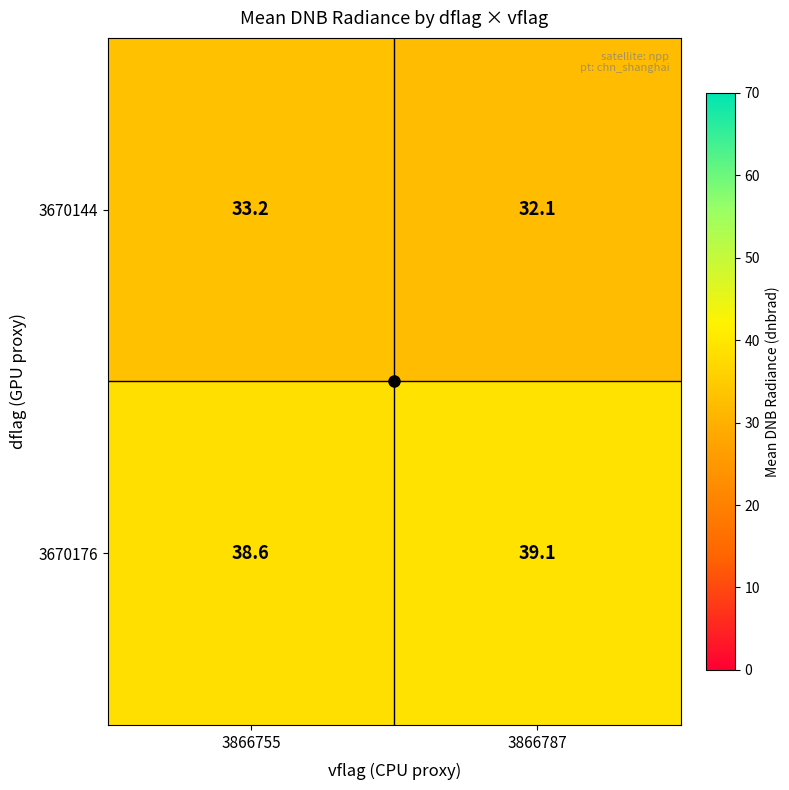

What is the approximate value of 3670176_3866755 at 9?

38.6